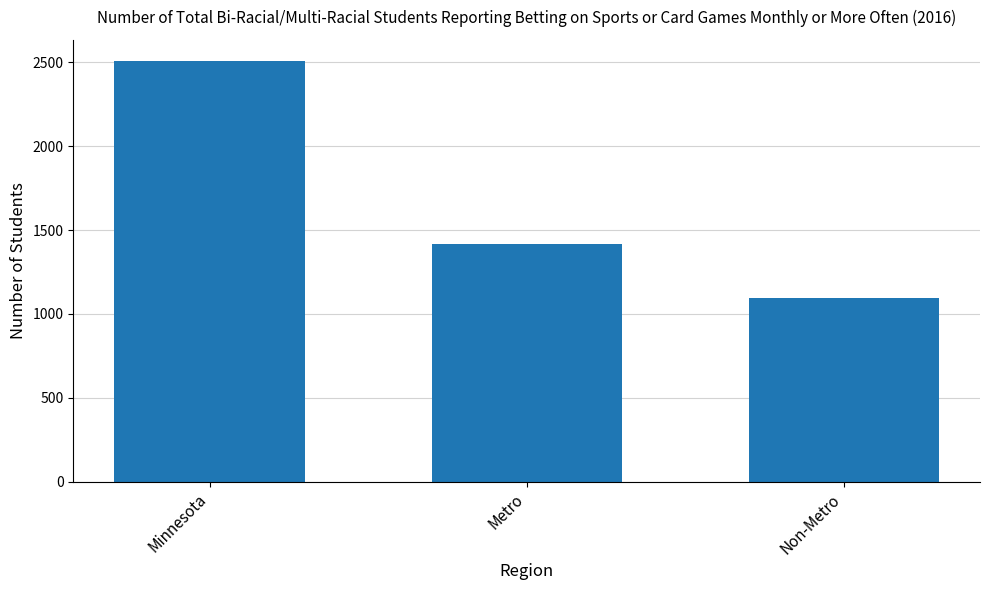

Are the bars grouped side by side (vs. stacked)?

No